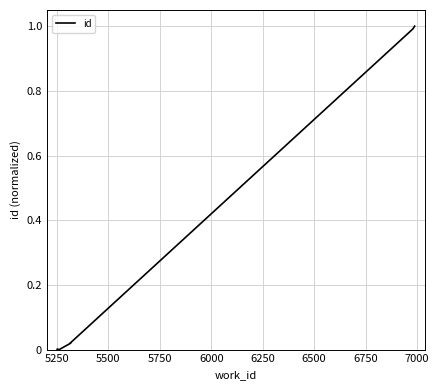

How many lines are shown in the chart?

1